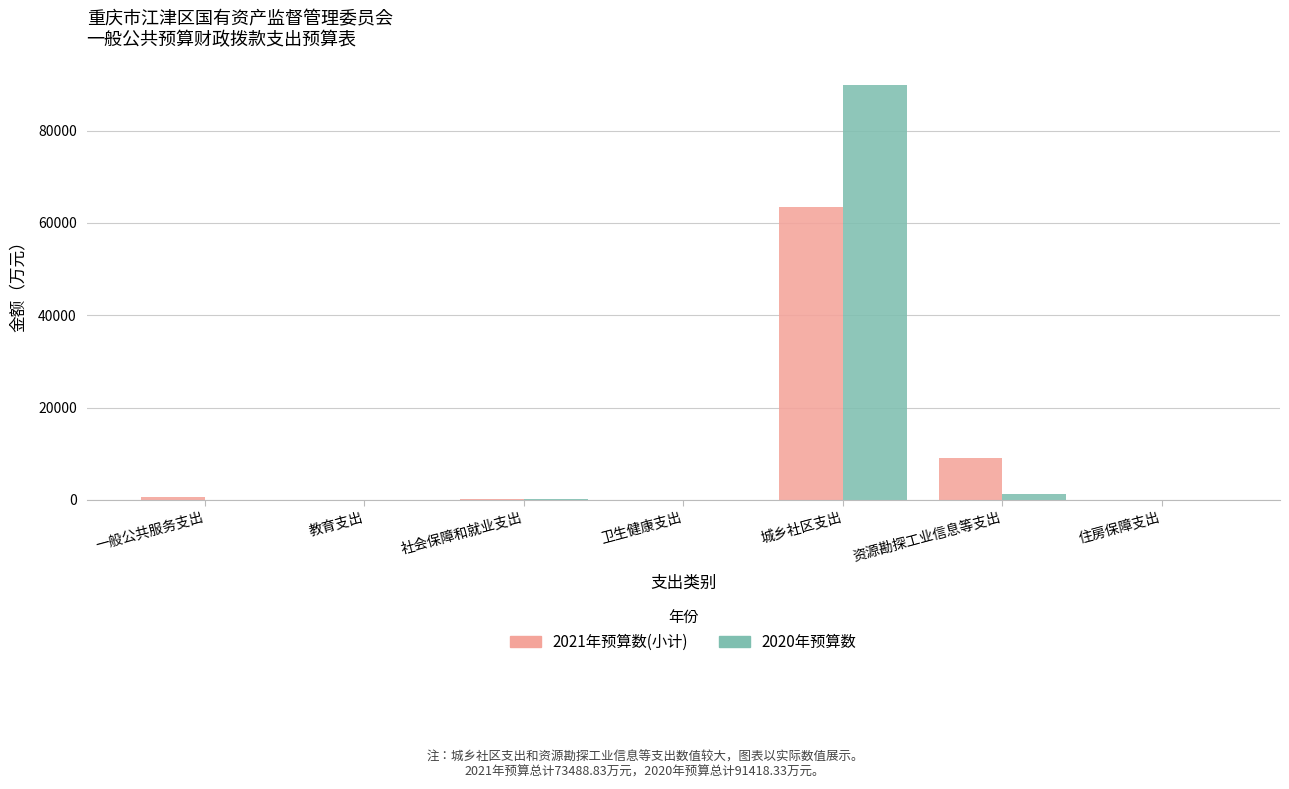

What is the sum of all 2021年预算数(小计) values?

73488.8